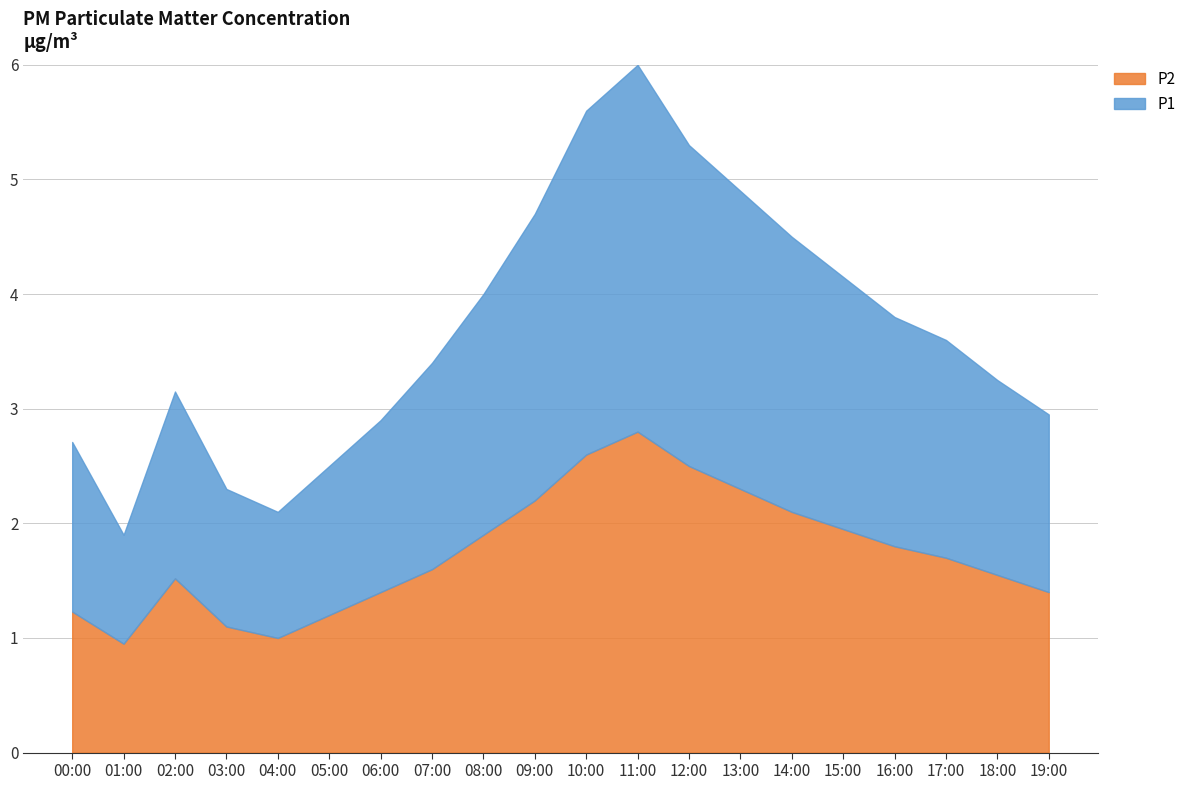

What is the difference between the maximum and minimum values in the P2 series?

1.8